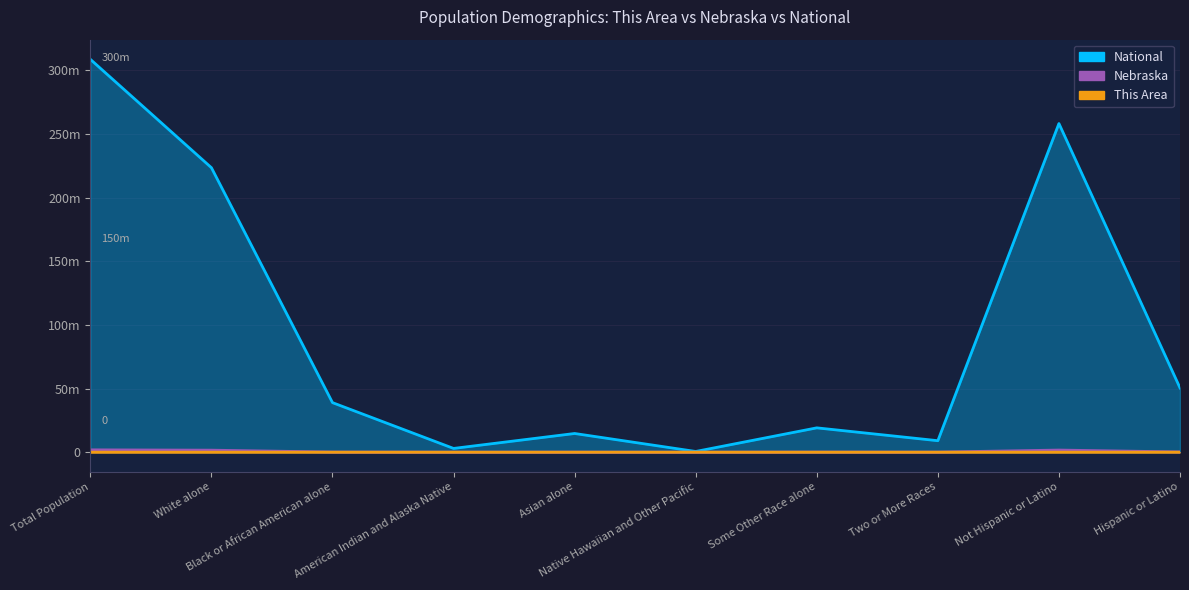

At how many categories does at least one series exceed 110?

3